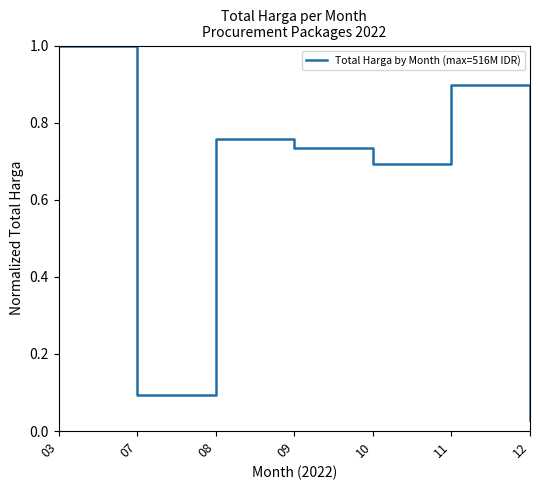

What is the change in value from 03 to 09?

-0.3